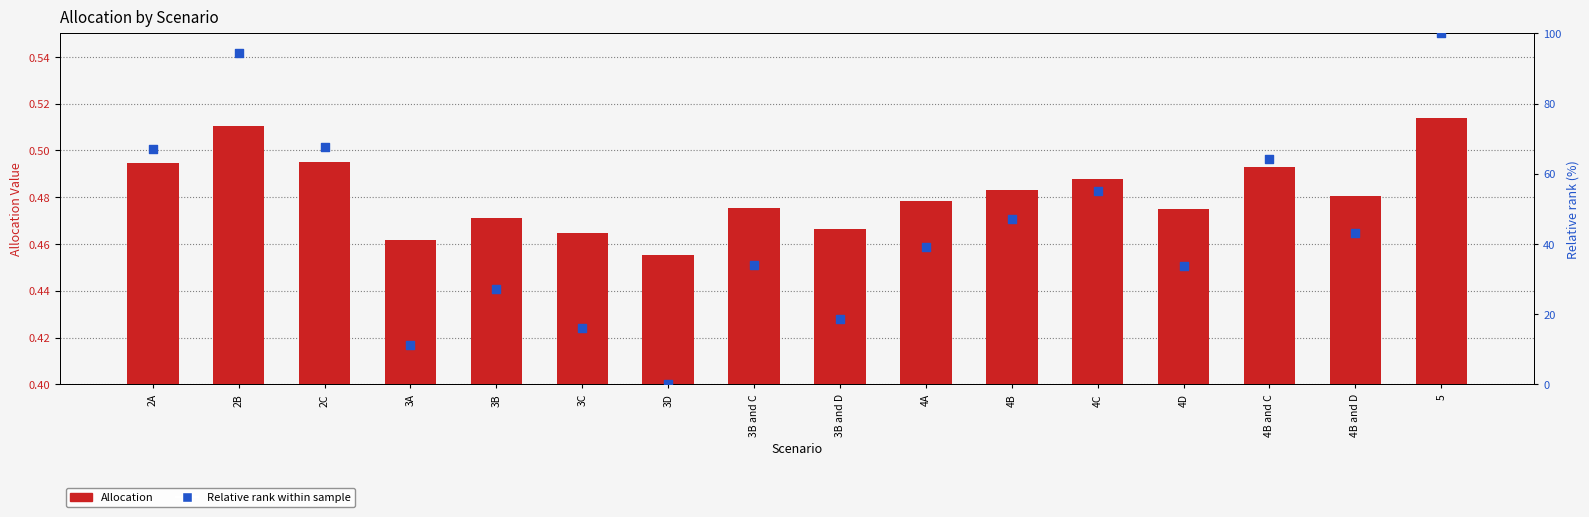

At which category is the sum across all series the highest?

5